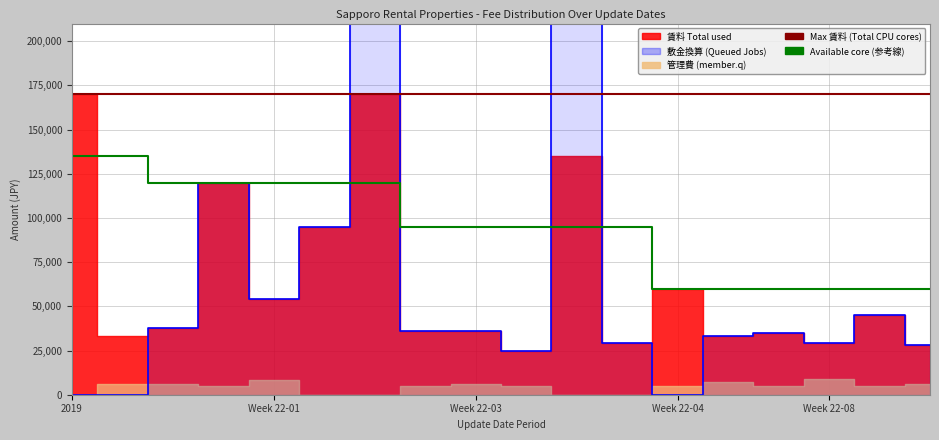

The 賃料 series shows 36000 at 2022-03-29. True or false?

True